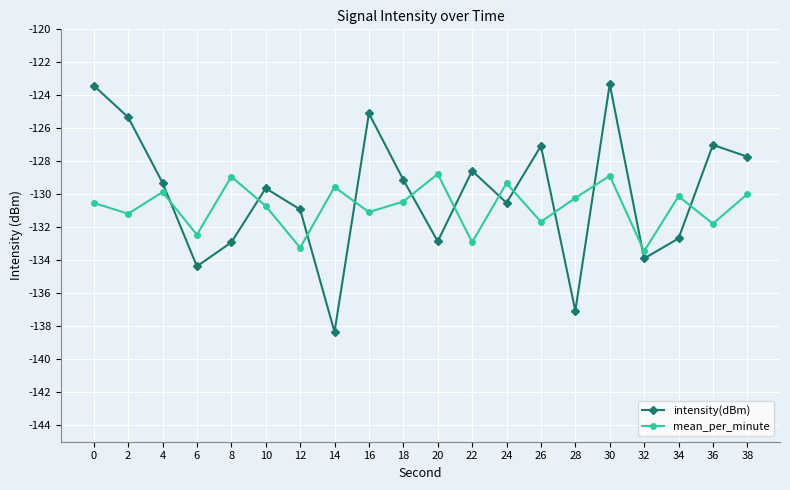

Which series has the largest range (max minus min)?

intensity(dBm)